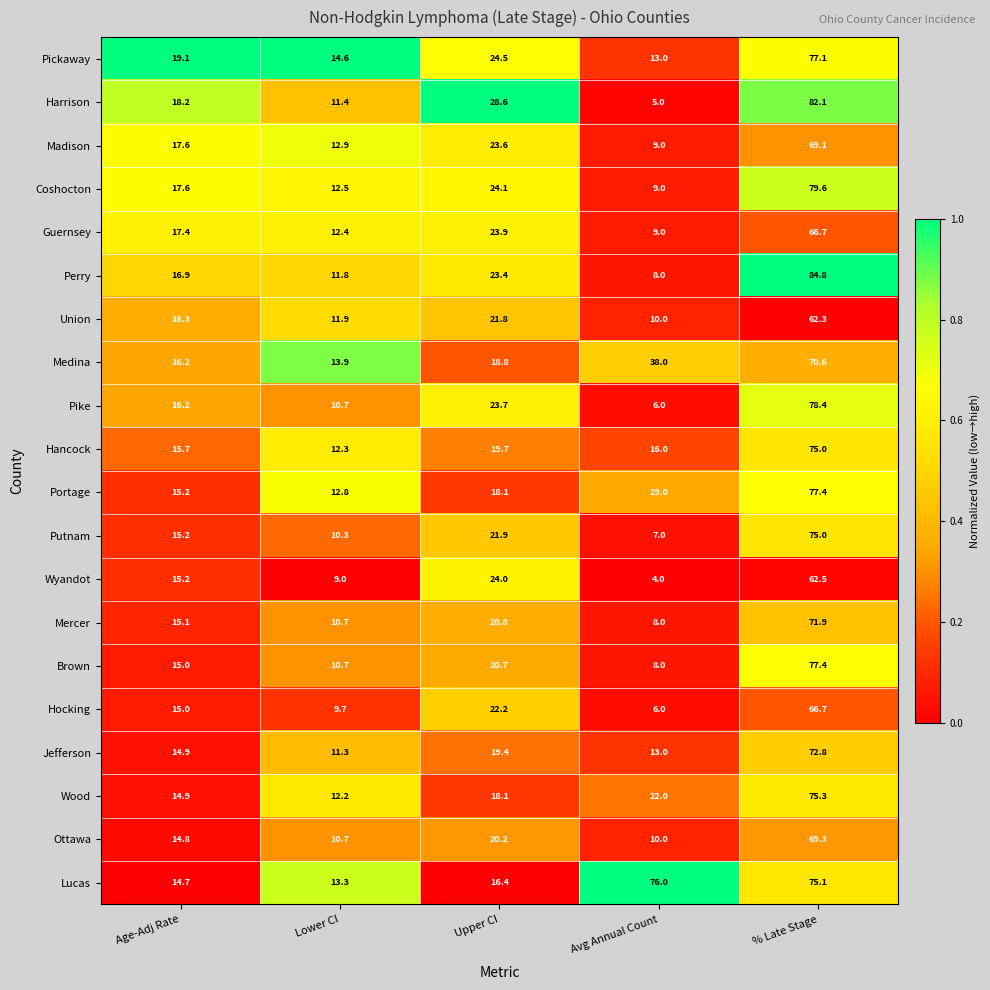

Which category has the lowest value across all series?

Avg Annual Count